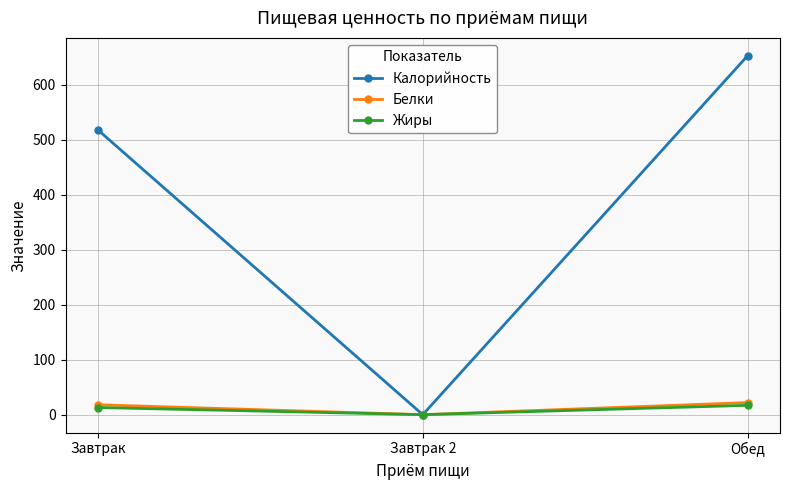

What is the approximate value of Калорийность at Обед, to the nearest 10?

650